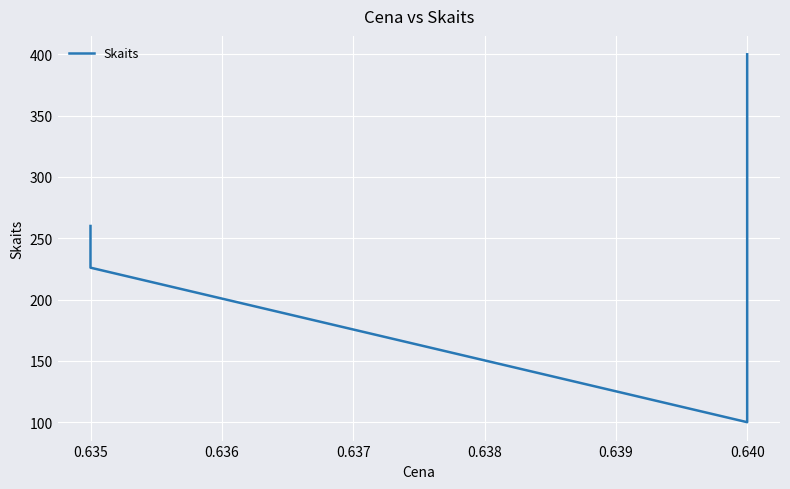

What is the difference between the maximum and minimum values?

300